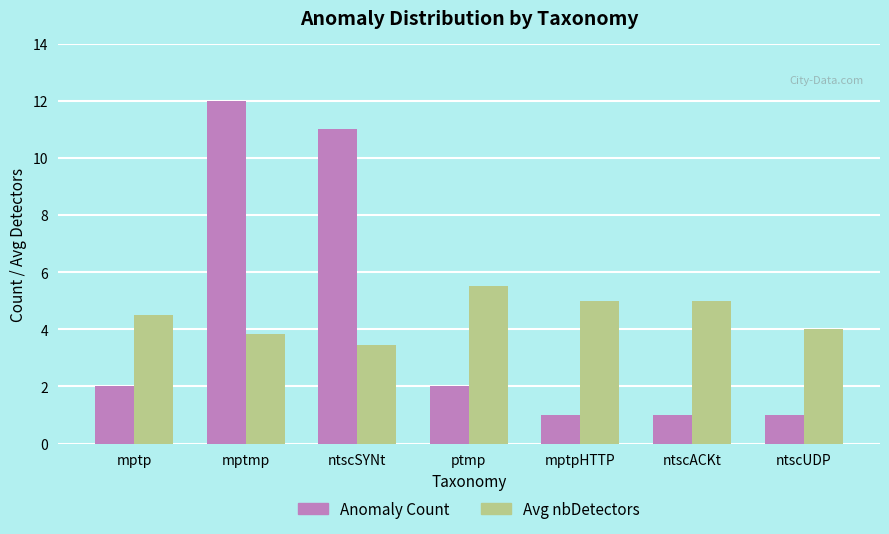

How many groups of bars are there?

7